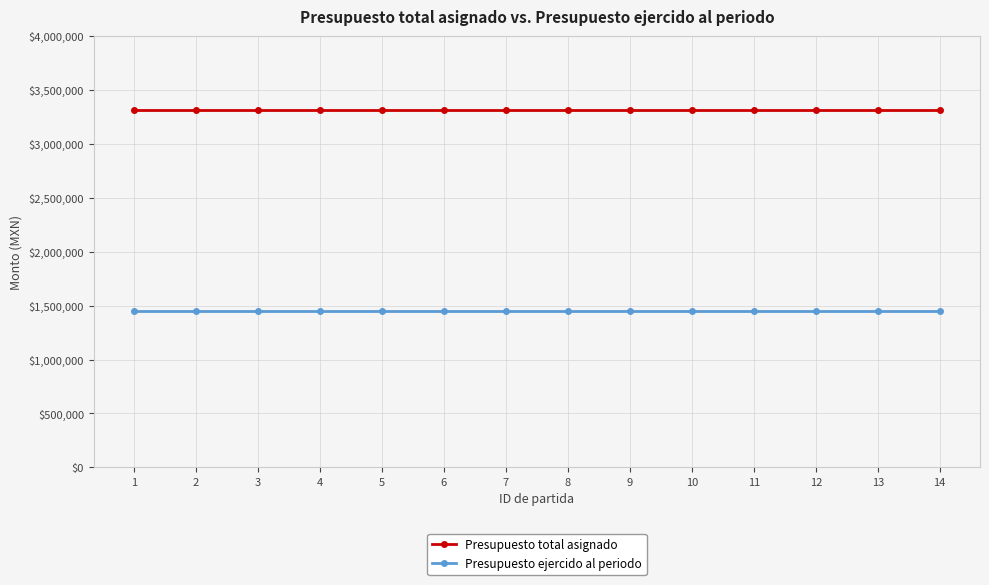

True or false: Presupuesto total asignado has a value of 3318286.9 at 5.

True